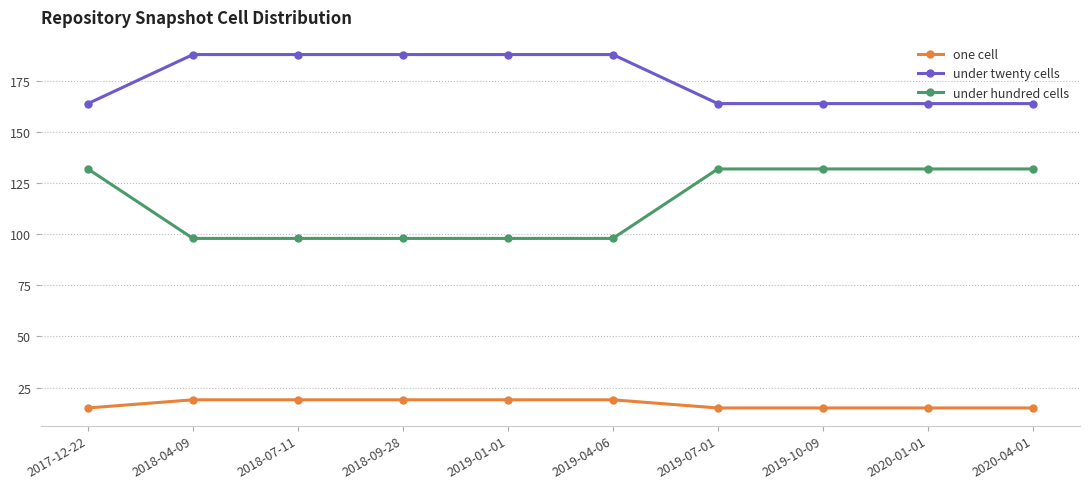

What is the label of the 8th point from the right?

2018-07-11